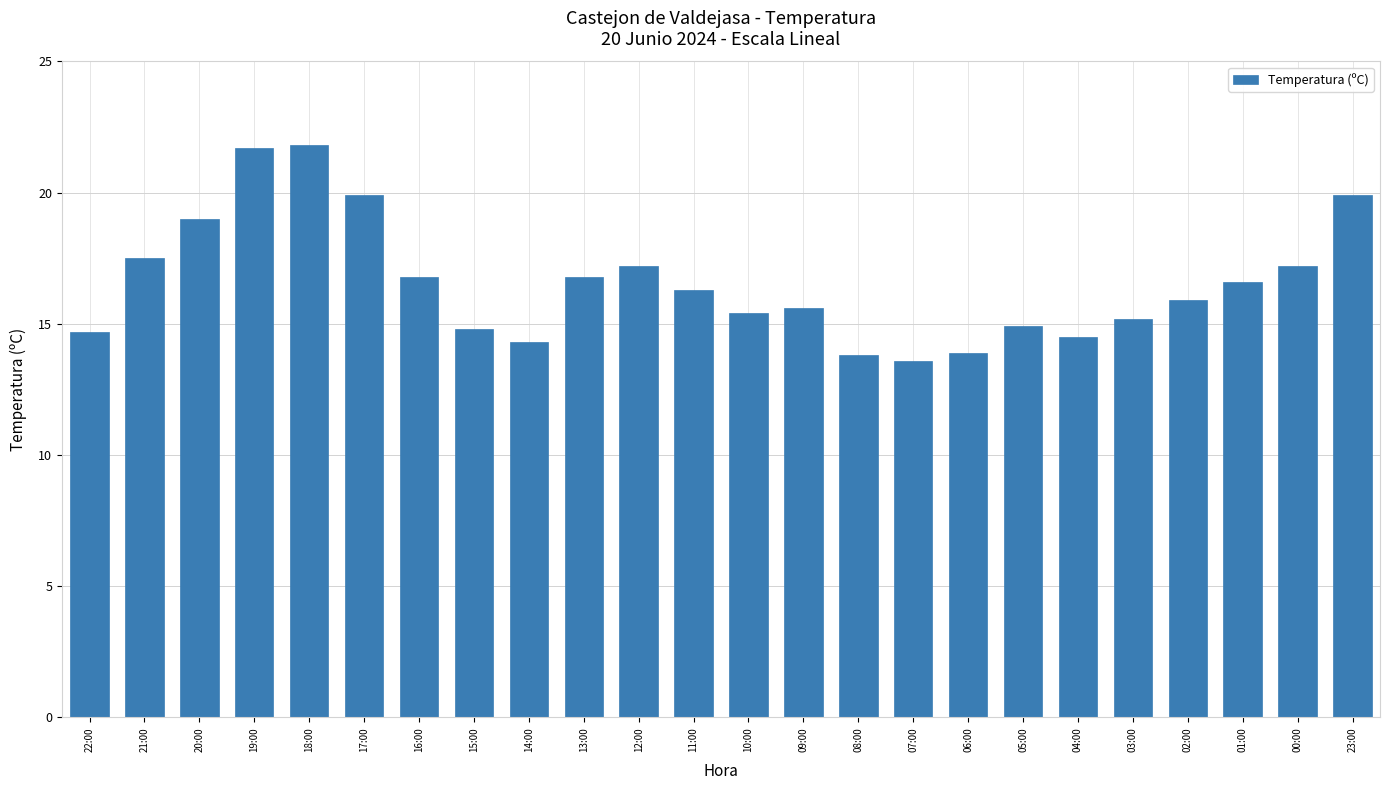

Does the chart contain stacked bars?

No